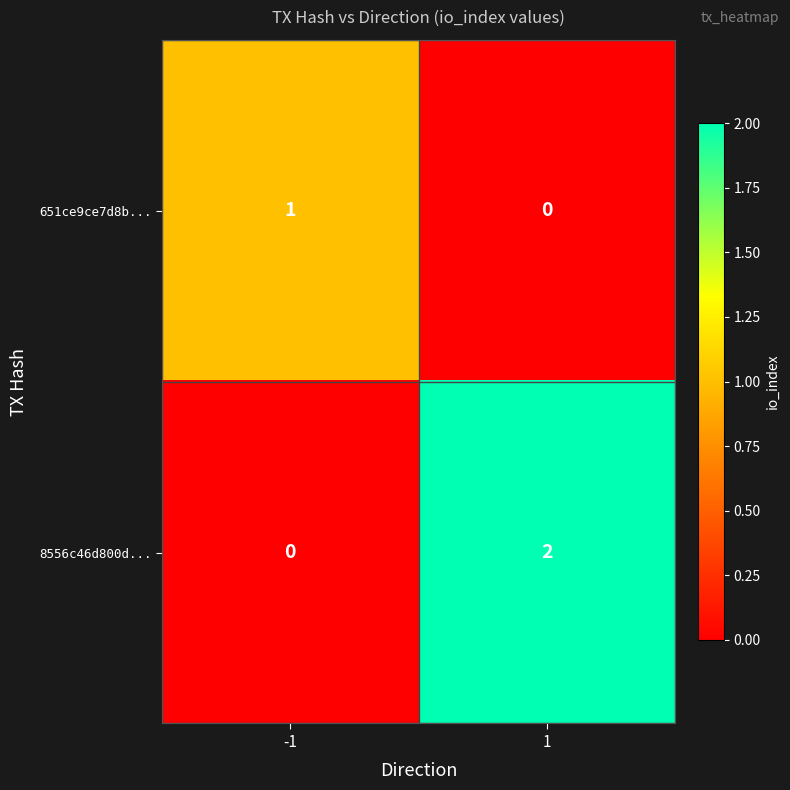

Which series changed the most between -1 and 1?

8556c46d800d...